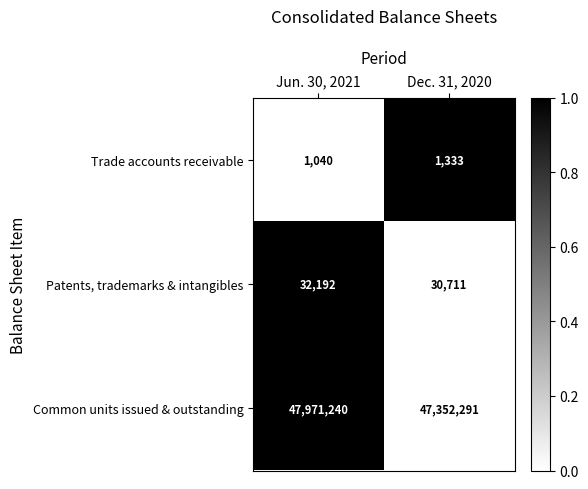

Which series has the largest range (max minus min)?

Common units issued & outstanding